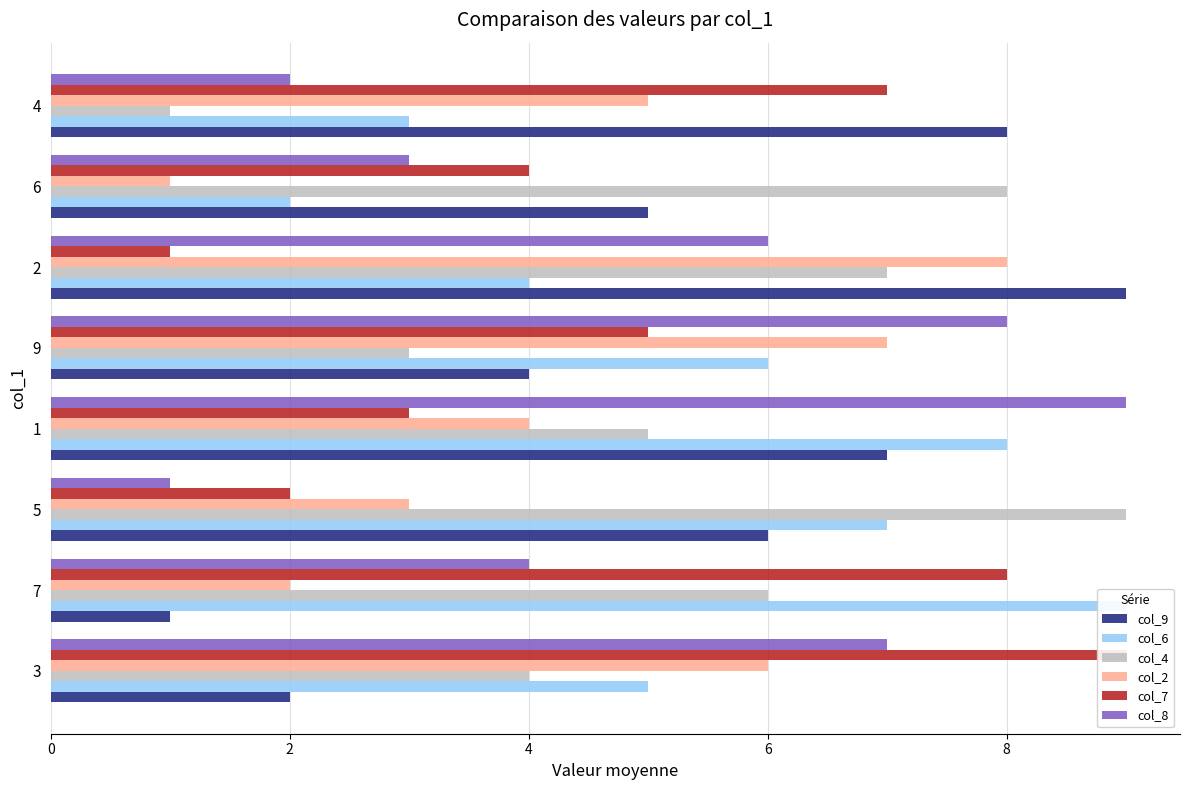

What is the highest value of the col_2 series?

8